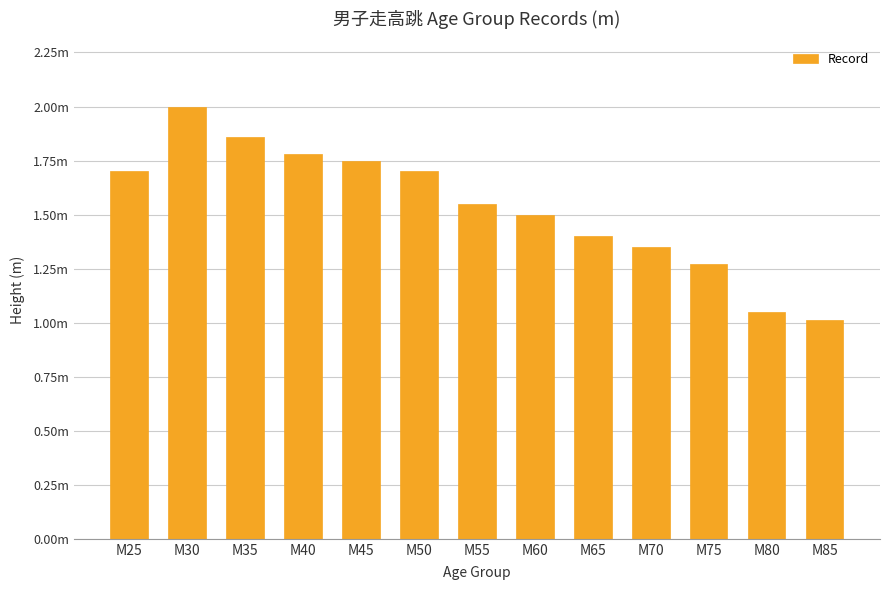

What is the difference between the maximum and second lowest values?

0.9